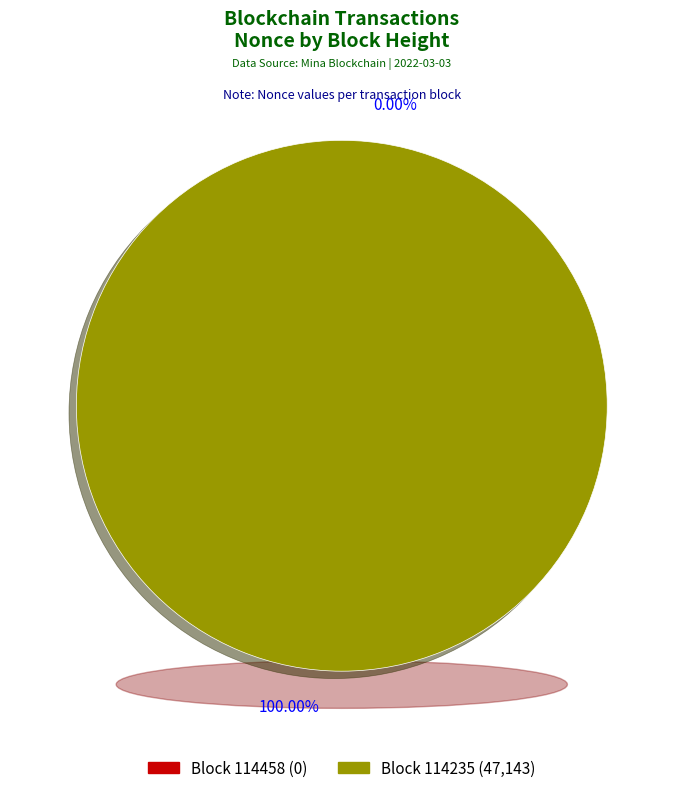

Is there any slice that represents more than half of the pie?

Yes